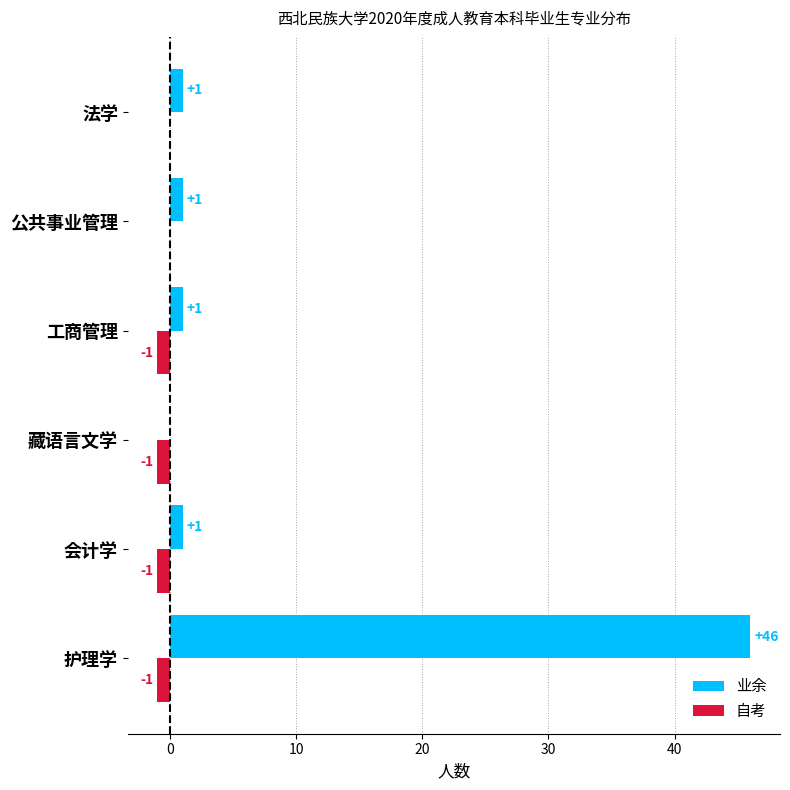

Which series has the largest total across all categories?

业余